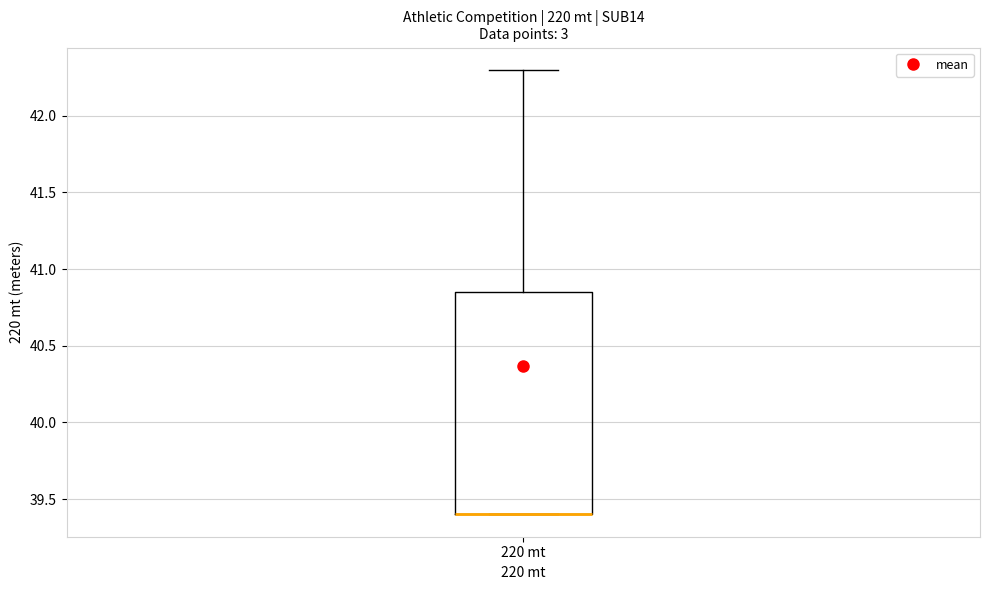

Read this box plot against the y-axis: the position of the median line, the range covered by the box, and the ends of both whiskers. The values are not printed on the chart, so give them approximately, as read against the axis.

median 39.40 (drawn on the box's lower edge), box 39.40 to 40.85, whiskers 39.40 to 42.30